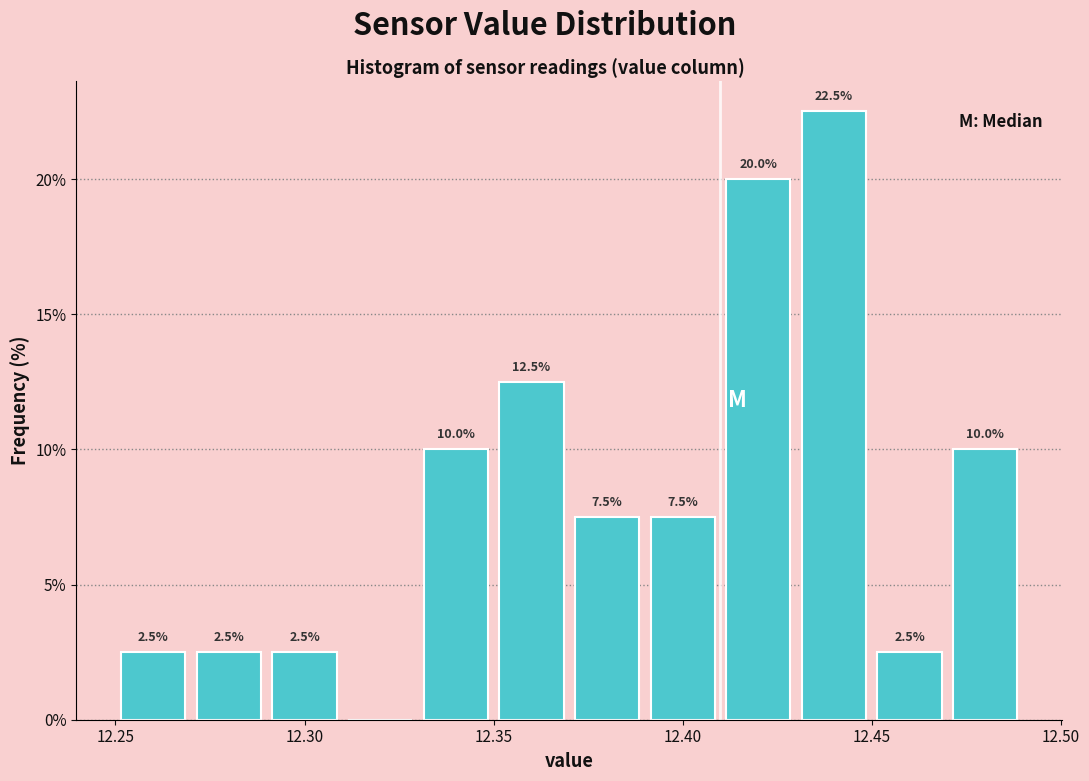

Which range on the x-axis has the tallest bar?

12.43 to 12.45